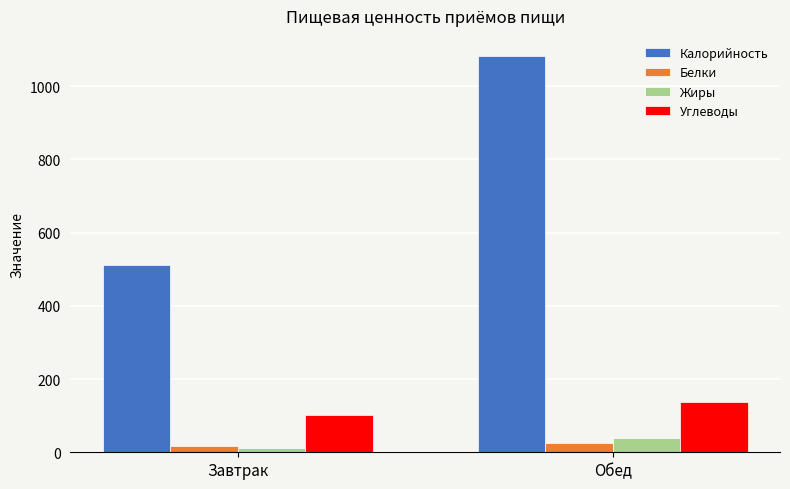

Does the chart contain stacked bars?

No